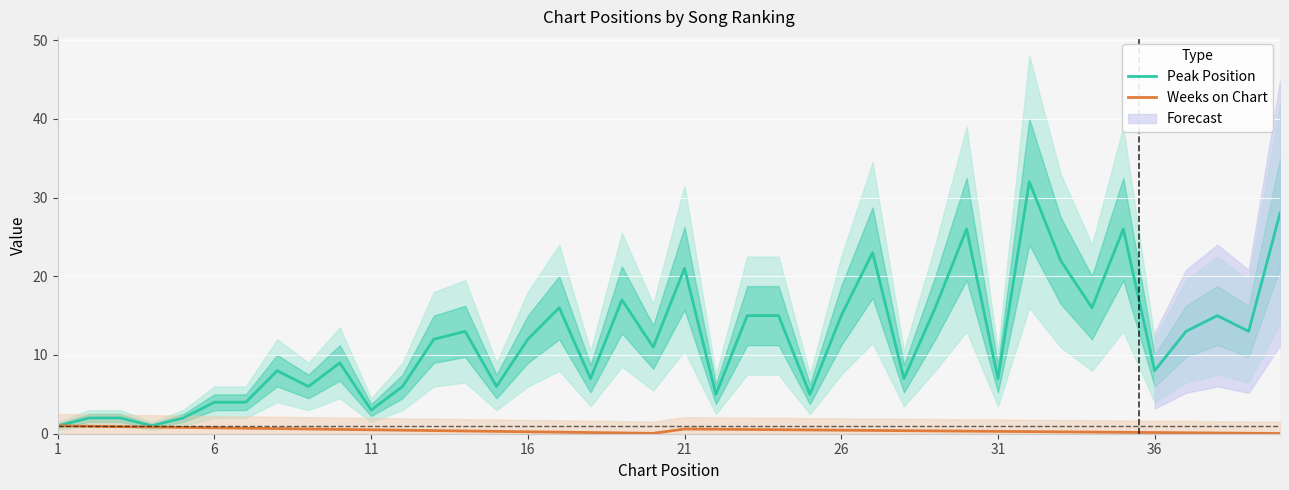

What is the highest value of the Peak Position series?

32.0